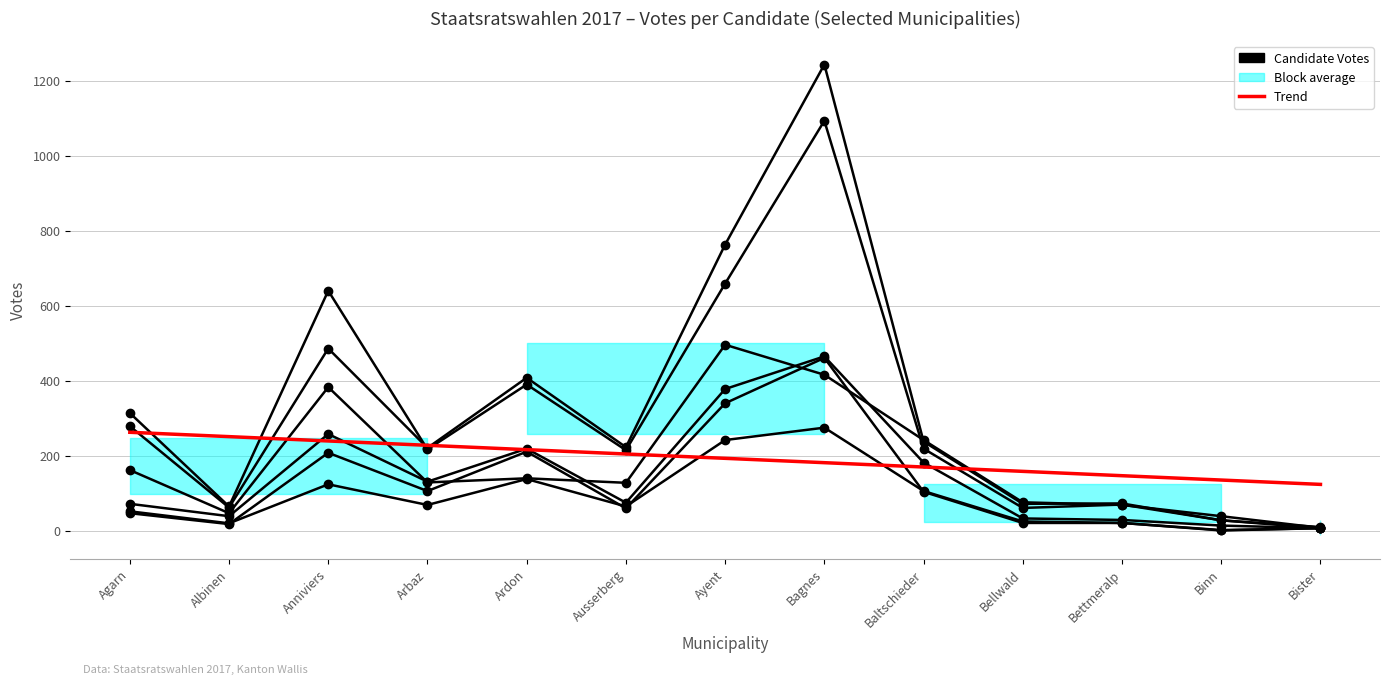

Reading left to right, list all the values displayed in this chart.

Freysinger: 72	39	258	131	219	75	378	465	182	33	29	14	7
Fischer-Willa: 52	20	124	69	138	65	242	275	106	25	21	1	7
Voide: 47	18	208	106	211	60	340	461	104	21	21	2	7
Waeber-Kalbermatten: 162	47	383	129	140	128	496	416	242	76	69	39	8
Melly: 314	65	640	217	390	215	659	1093	219	61	70	28	10
Darbellay: 279	62	486	221	408	223	763	1243	238	72	73	28	7